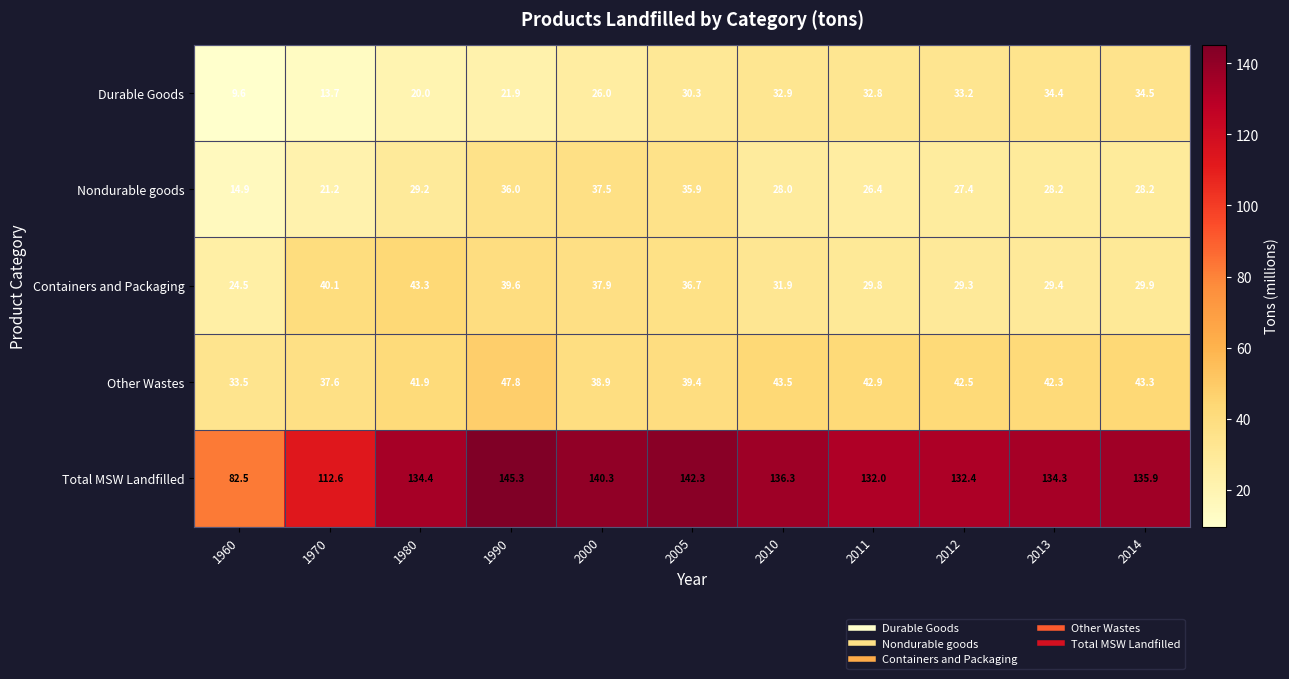

Count the number of data series in this chart.

5